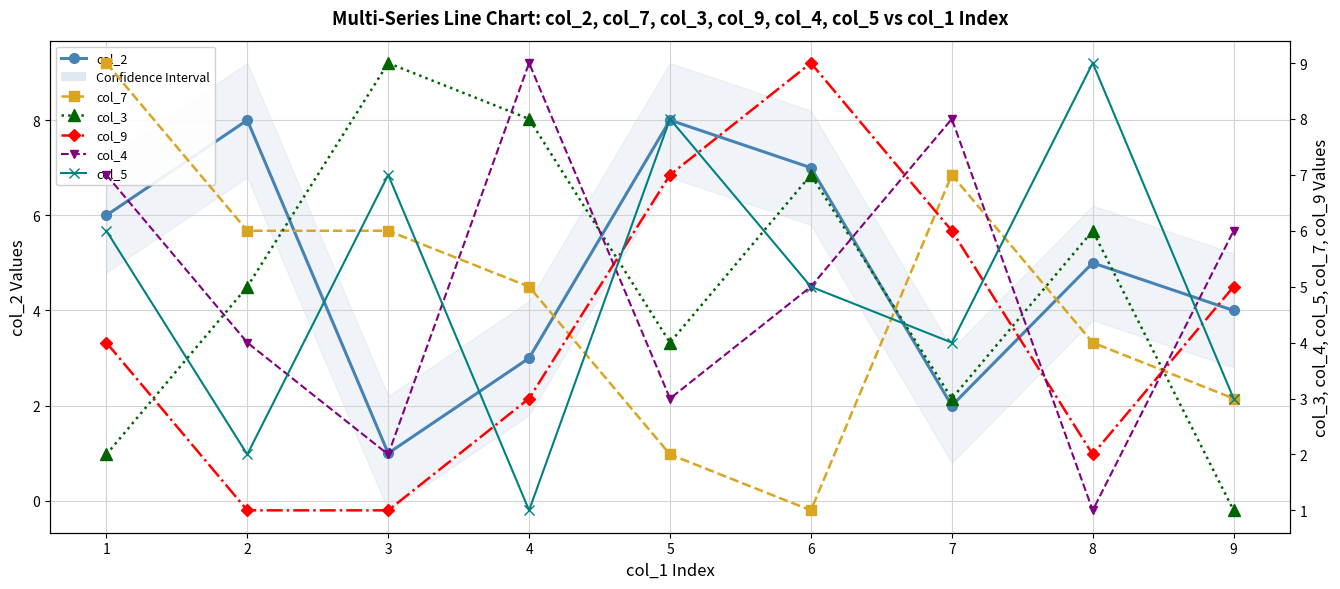

What is the sum of all col_2 values?

44